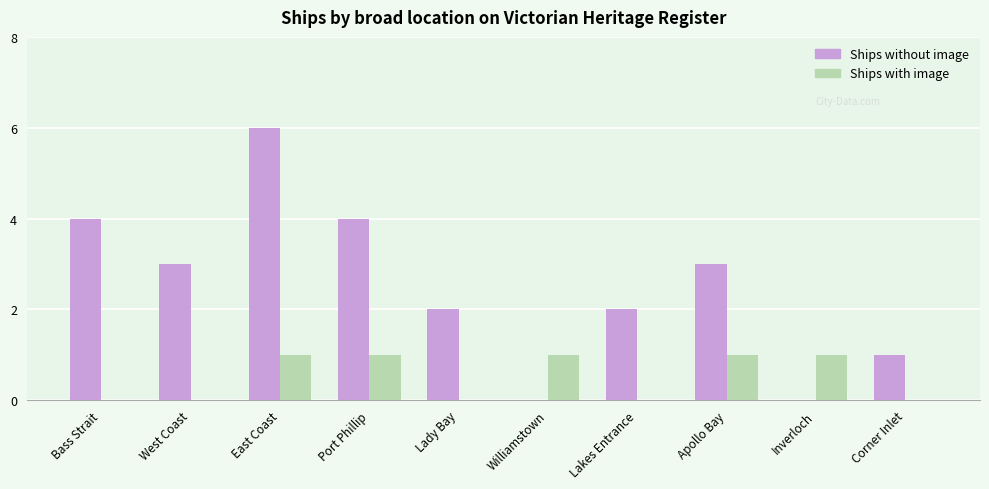

True or false: Ships with image has a value of 0 at Lakes Entrance.

True